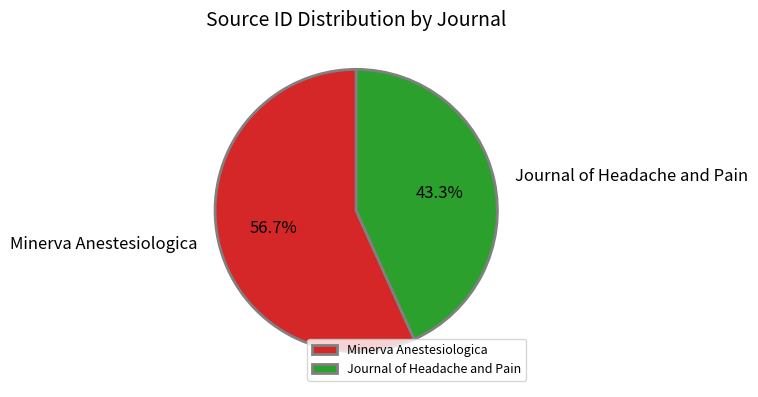

Is the sum of Journal of Headache and Pain and Minerva Anestesiologica greater than half?

Yes